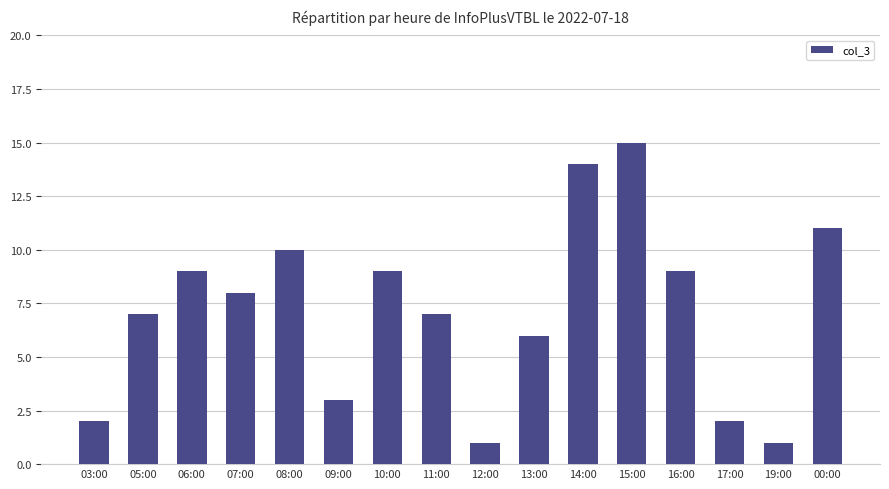

Where is the data nearest to the value 8?

07:00